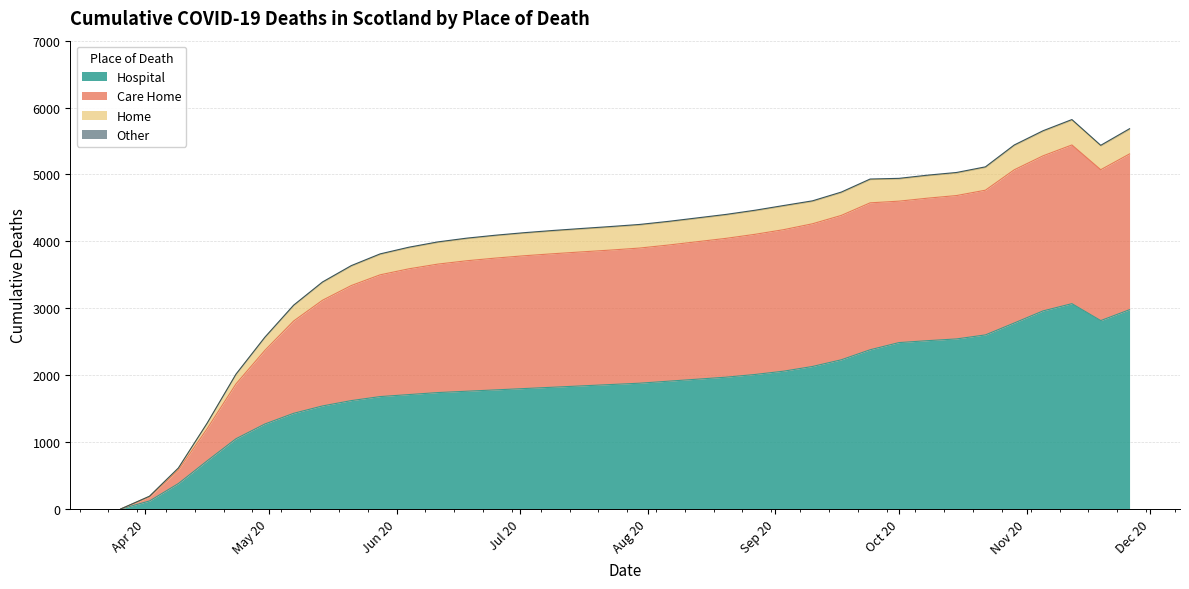

Does the chart display data point markers on the line(s)?

No